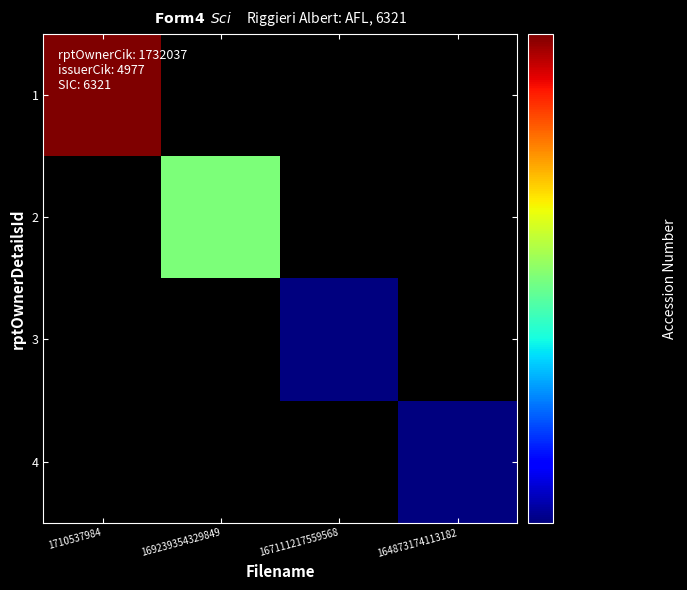

Which label corresponds to the largest value in the chart?

1710537984